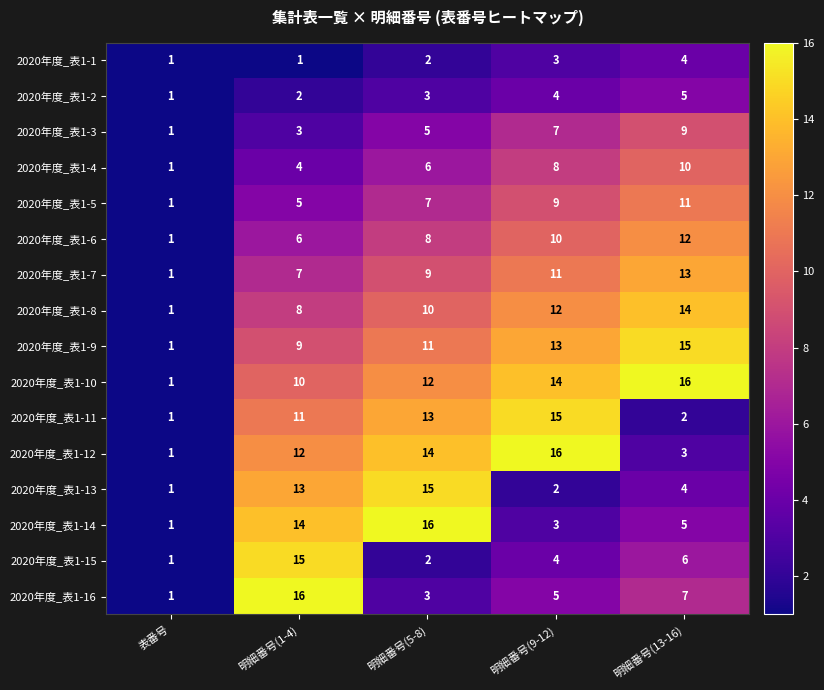

At how many categories does at least one series exceed 2?

4